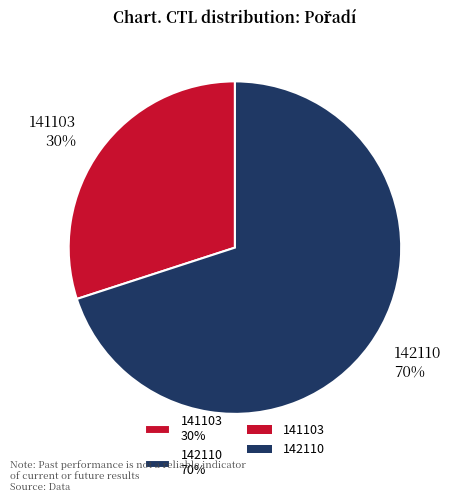

To the nearest percent, what is the average slice percentage?

50%